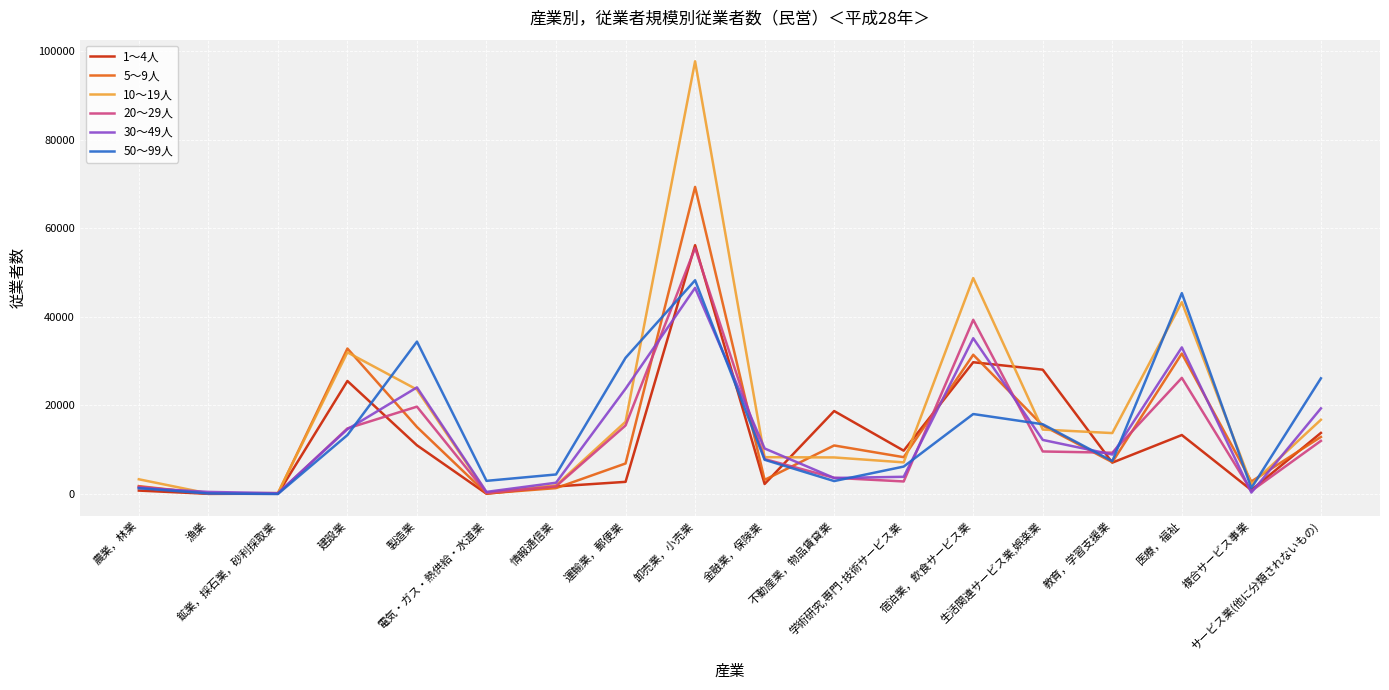

Is it true that 30～49人 equals 22576 at 建設業?

False